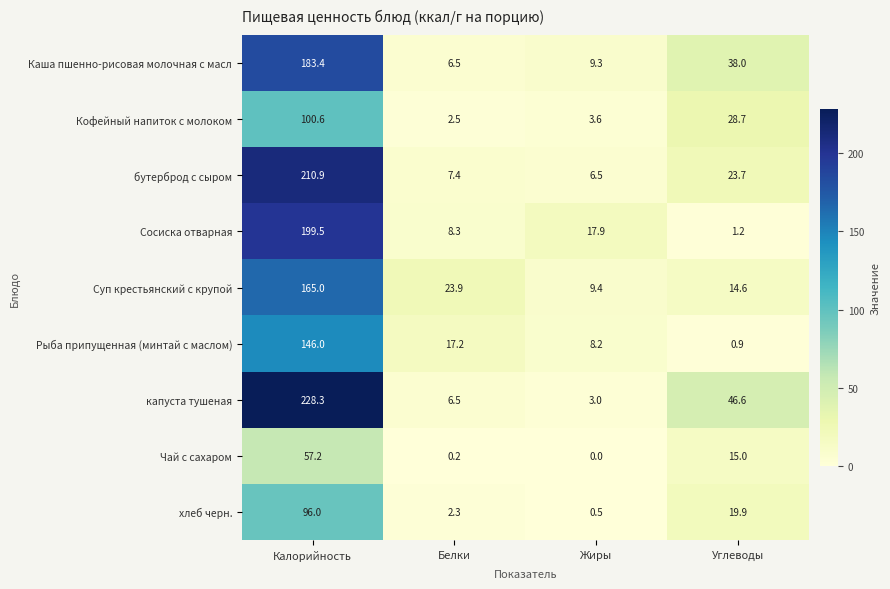

What is the difference between the maximum and minimum values in the Рыба припущенная (минтай с маслом) series?

145.1